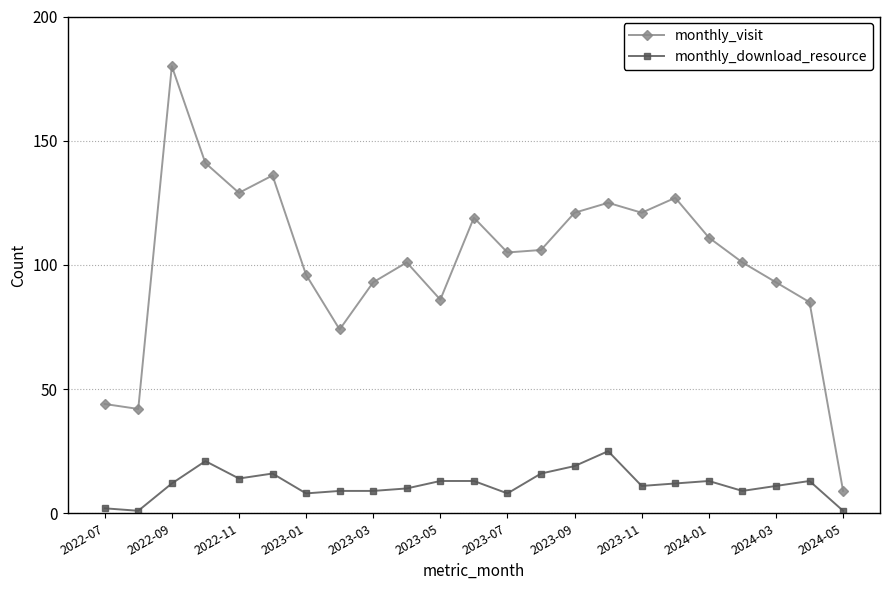

List the series in order of their peak value, lowest first.

monthly_download_resource, monthly_visit